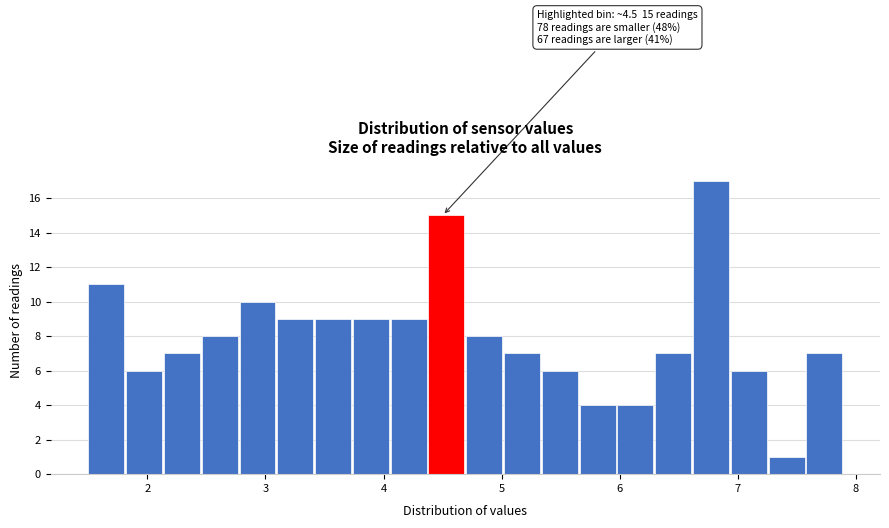

Around what value on the x-axis is the tallest bar? Give the approximate position of its centre, as read against the axis.

6.8